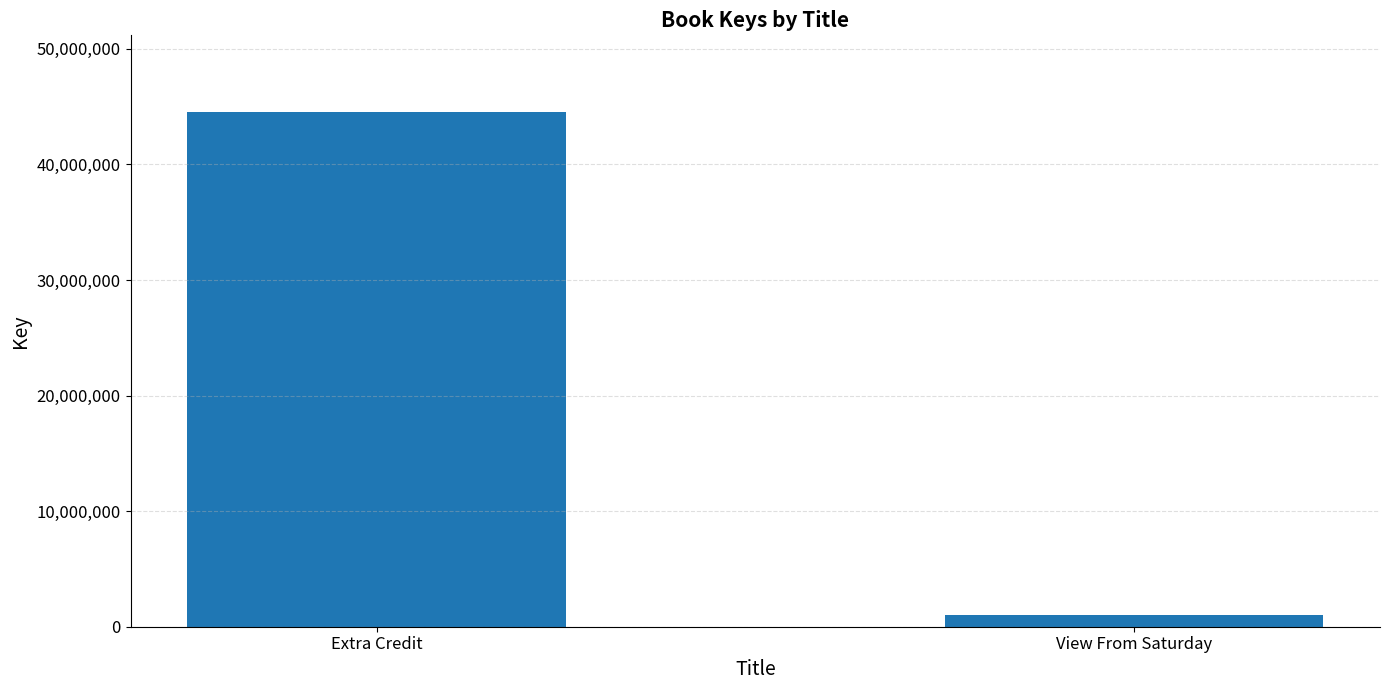

Rank the categories by value from lowest to highest.

View From Saturday, Extra Credit